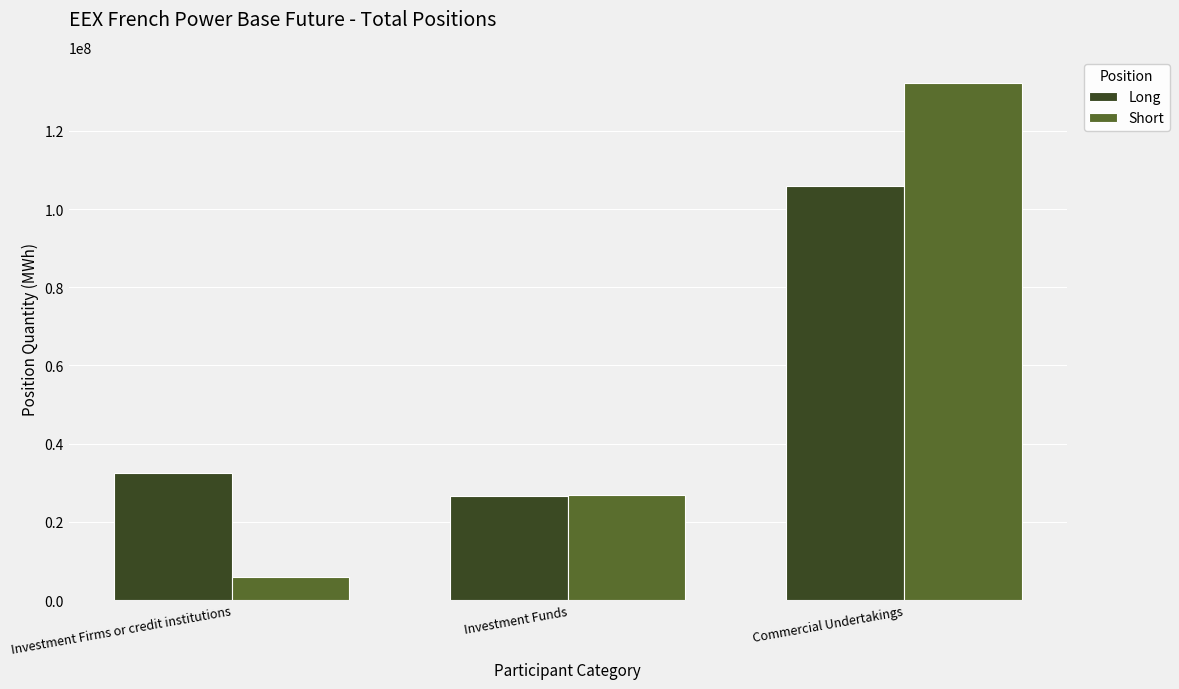

Between Investment Firms or credit institutions and Commercial Undertakings, which series saw the biggest shift?

Short